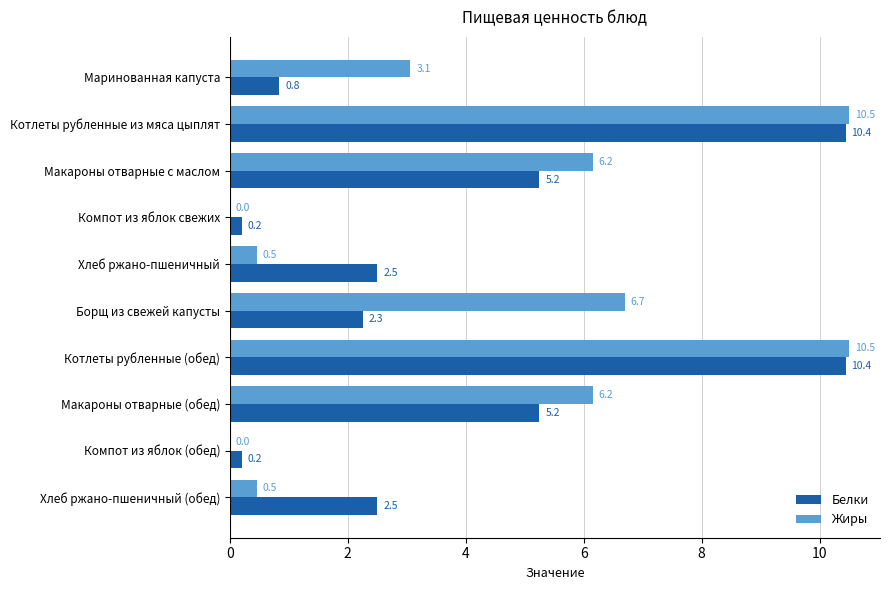

Which series has the largest total across all categories?

Жиры